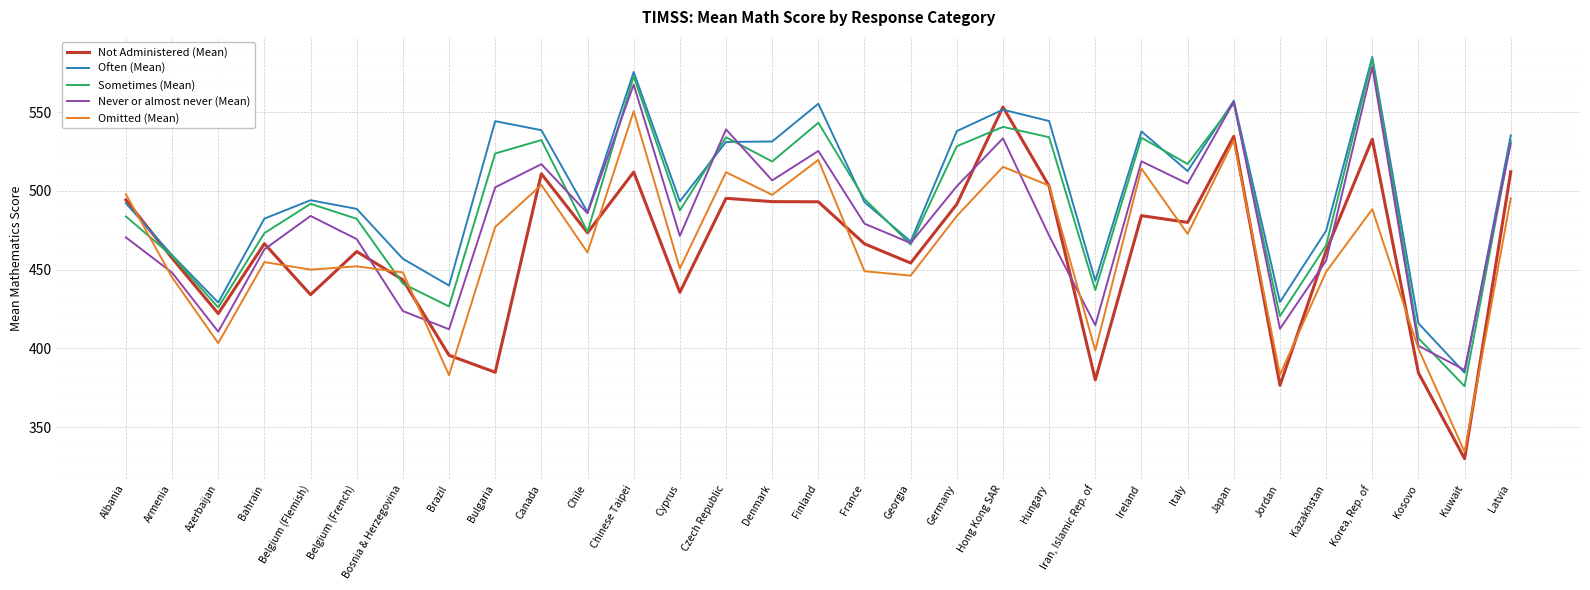

Rank the categories by Omitted (Mean) value from highest to lowest.

Chinese Taipei, Japan, Finland, Hong Kong SAR, Ireland, Czech Republic, Canada, Hungary, Albania, Denmark, Latvia, Korea, Rep. of, Germany, Bulgaria, Italy, Chile, Bahrain, Belgium (French), Cyprus, Belgium (Flemish), France, Kazakhstan, Bosnia & Herzegovina, Georgia, Armenia, Azerbaijan, Kosovo, Iran, Islamic Rep. of, Jordan, Brazil, Kuwait